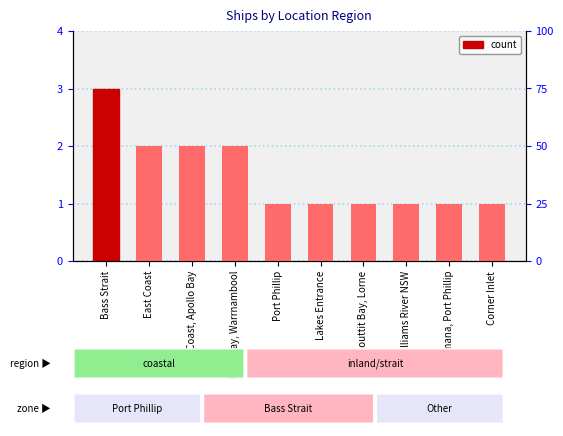

What is the value of the 7th bar from the left?

1